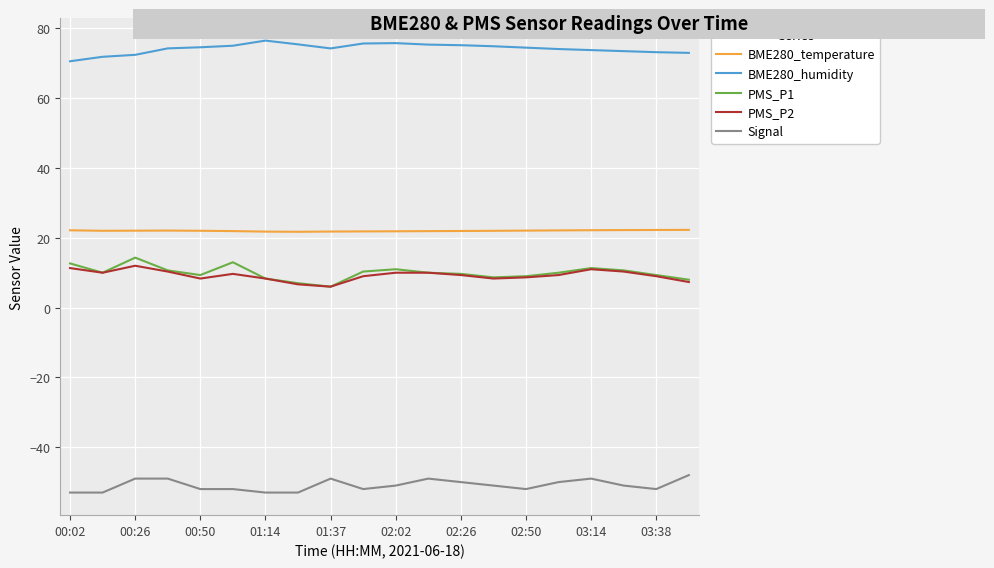

Which series has the largest total across all categories?

BME280_humidity